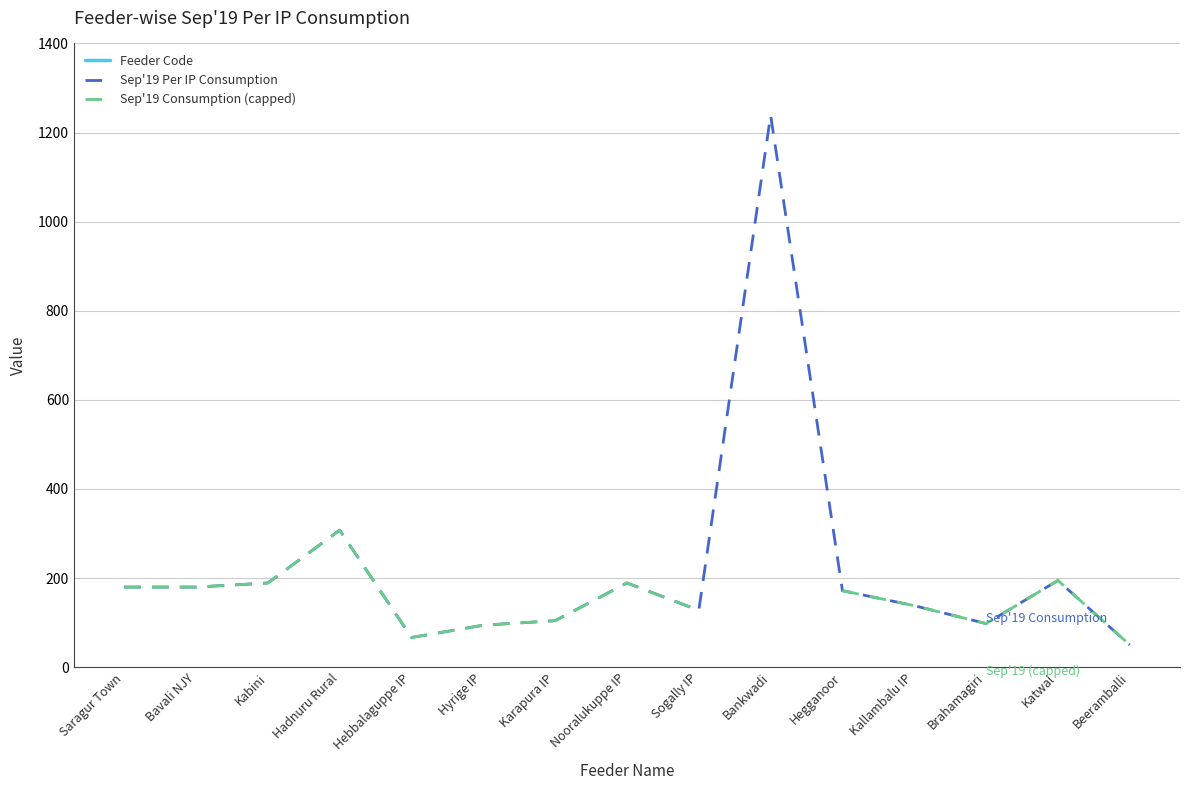

True or false: Sep'19 Consumption (capped) and Feeder Code cross at least once.

False